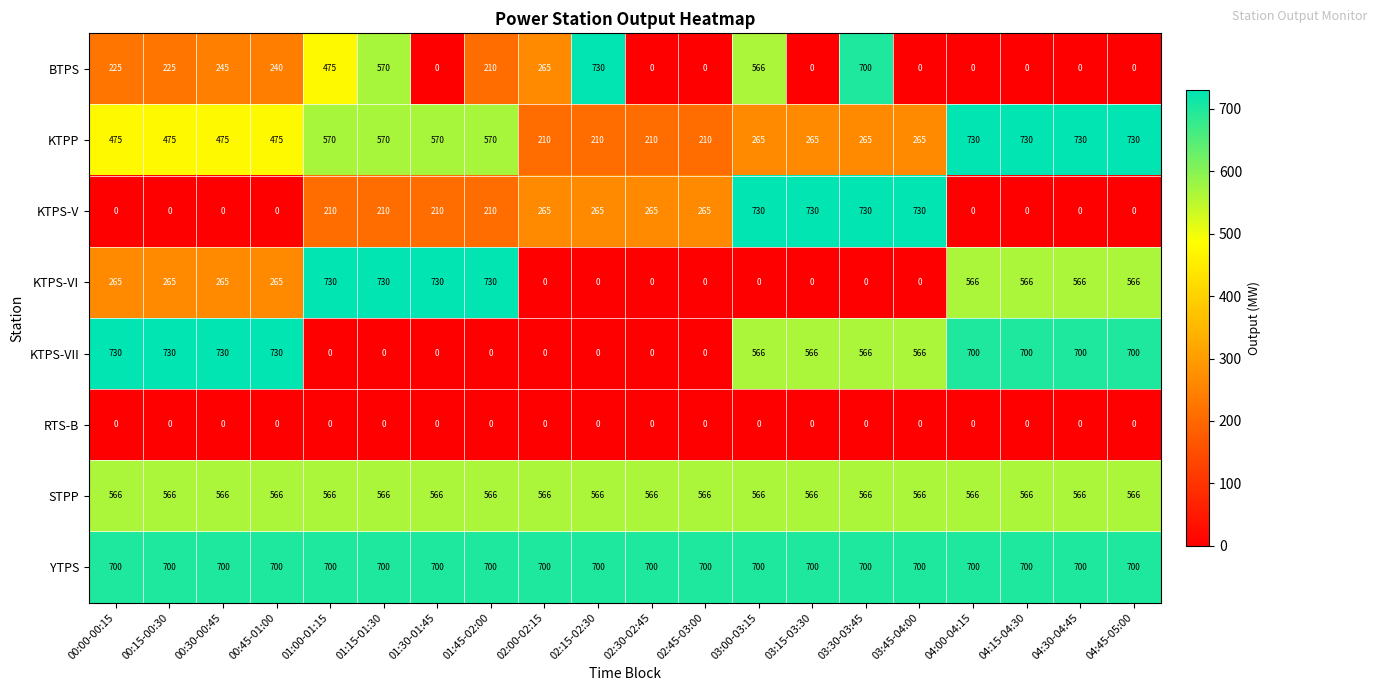

At which category is the sum across all series the highest?

03:30-03:45